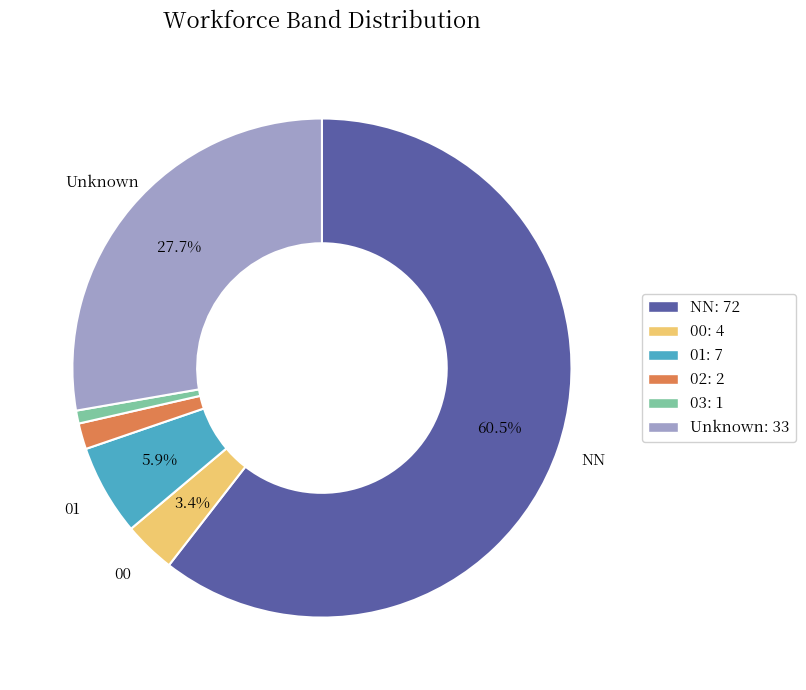

Count the number of slices in the pie.

6